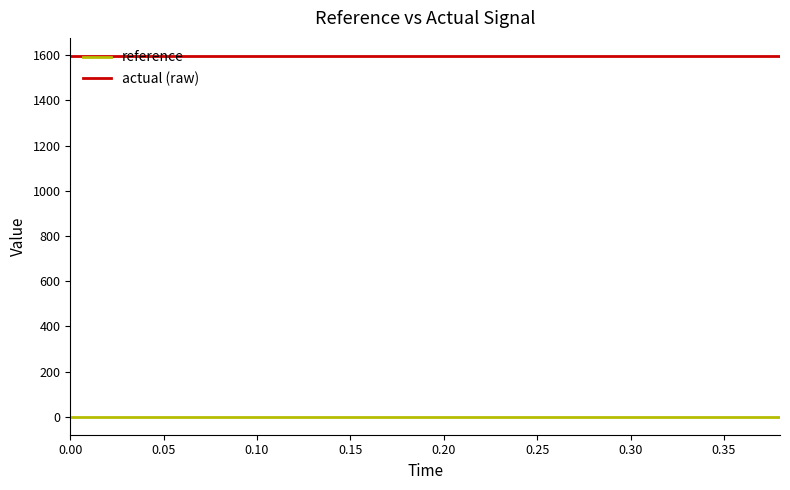

Count the number of data series in this chart.

2